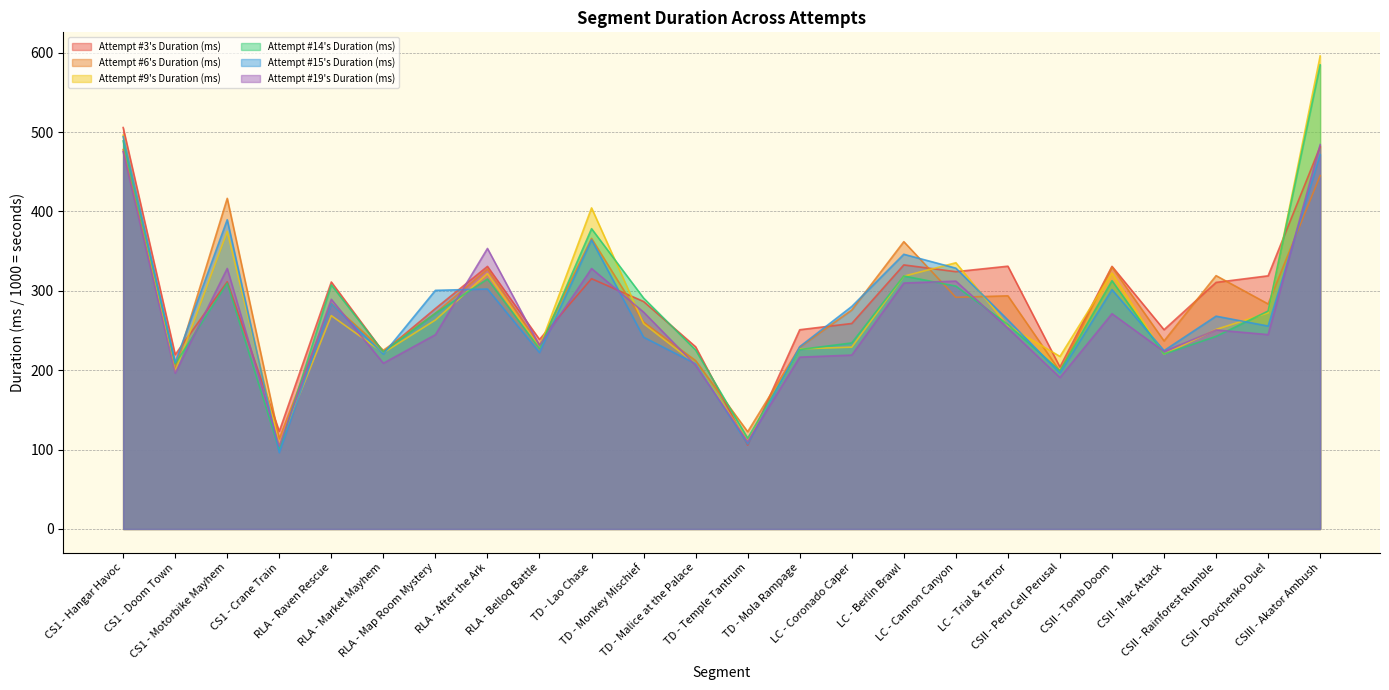

True or false: Attempt #19's Duration (ms) and Attempt #14's Duration (ms) cross at least once.

True